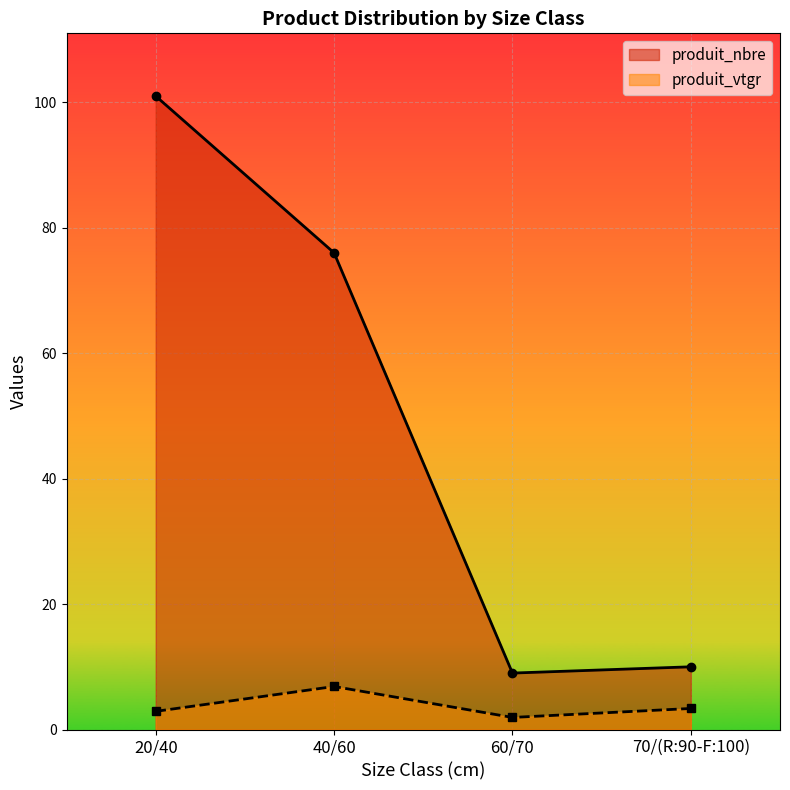

At which category does the chart reach its minimum across all series?

60/70